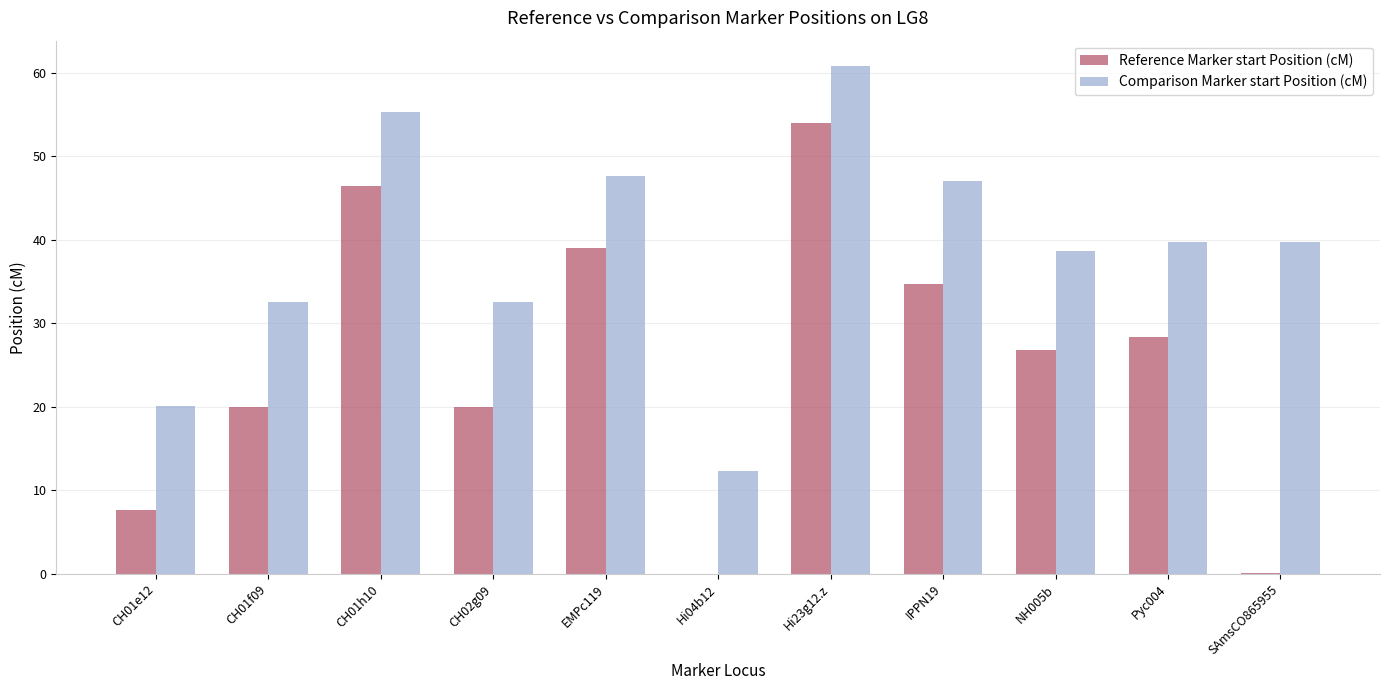

How many series are shown in this chart?

2